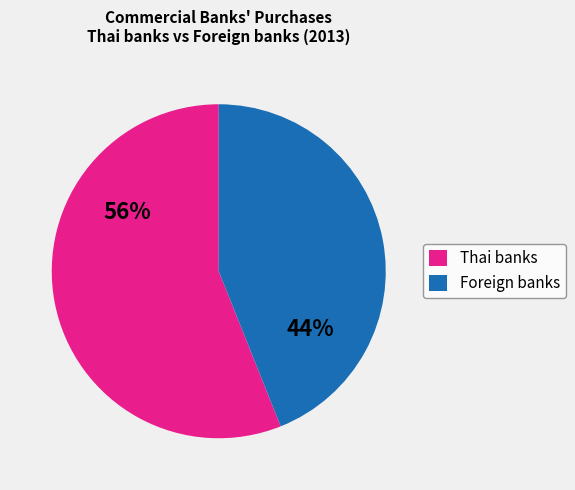

To the nearest percent, what is the average slice percentage?

50%